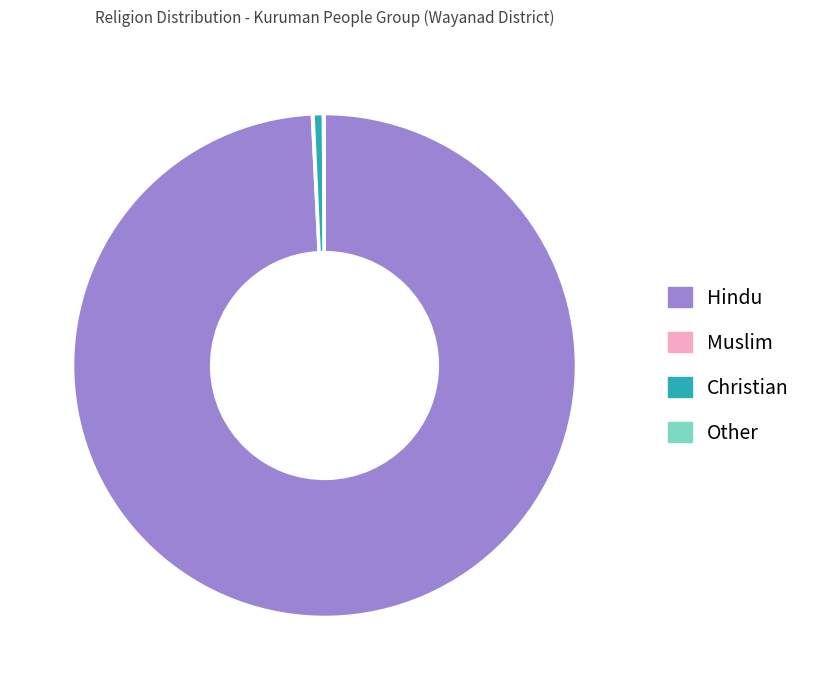

Which slice is the largest?

Hindu